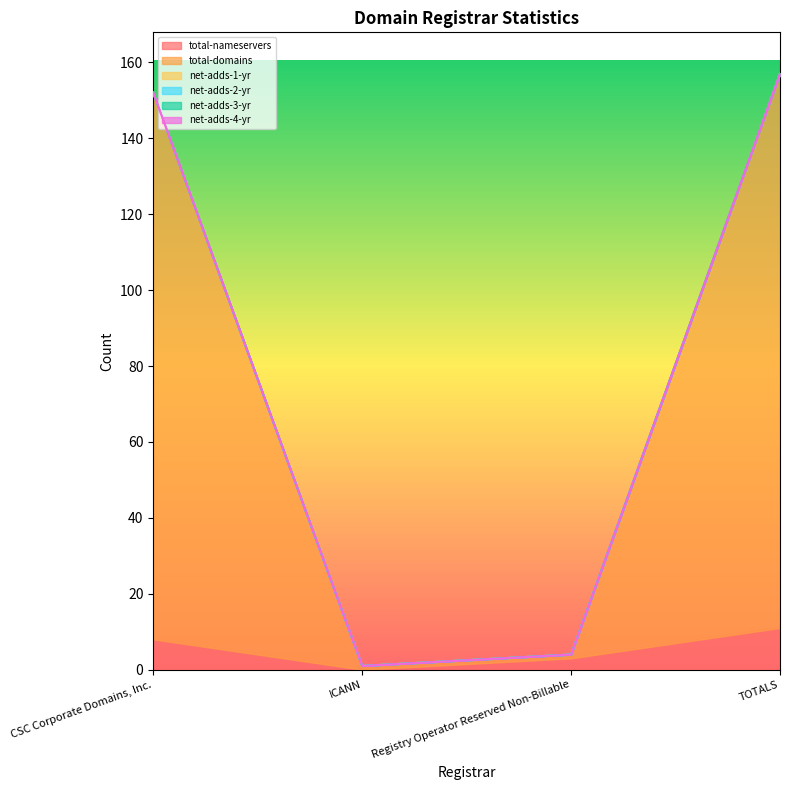

Which series changed the most between CSC Corporate Domains, Inc. and ICANN?

total-domains